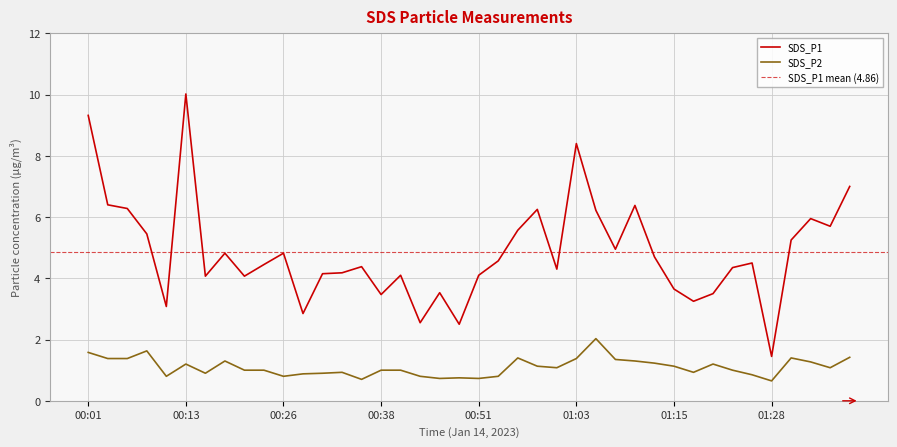

How many data points in SDS_P1 are above 4?

30